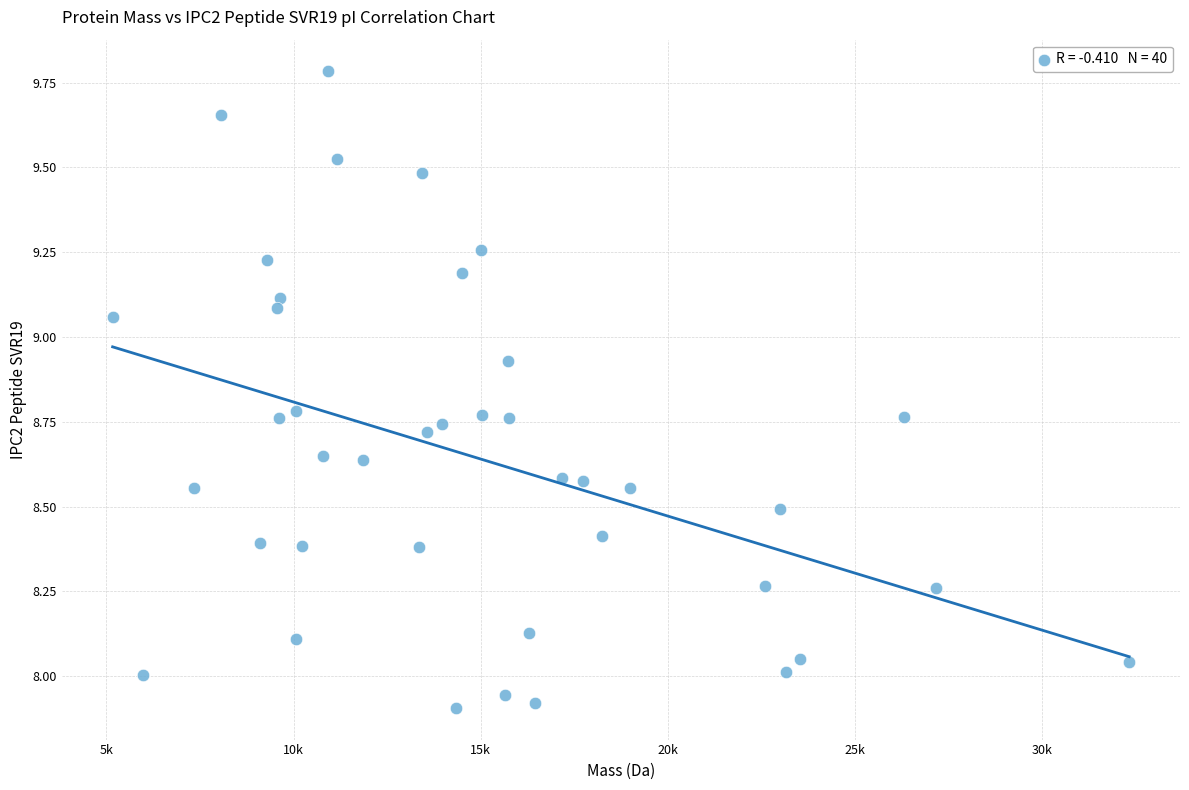

What is the range of Y values (max minus min)?

1.9